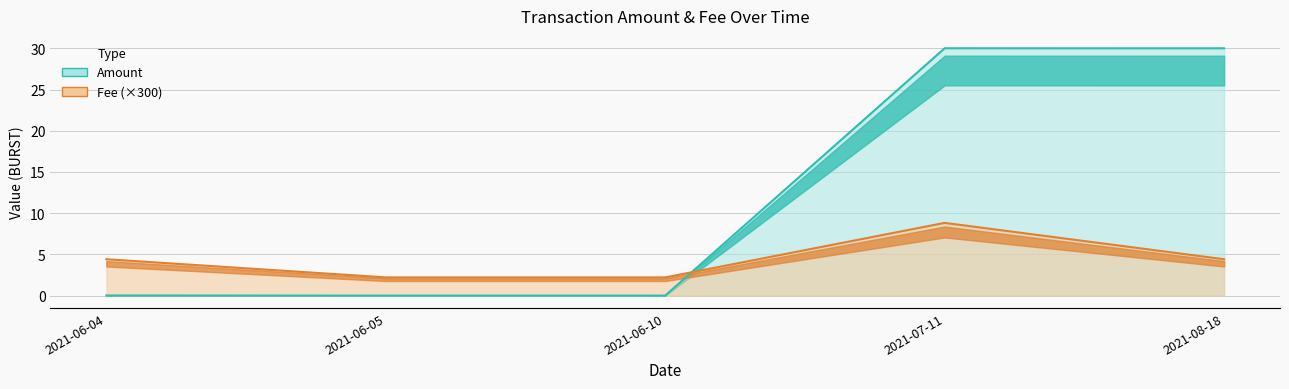

At which category does Amount reach its first local peak?

2021-07-11